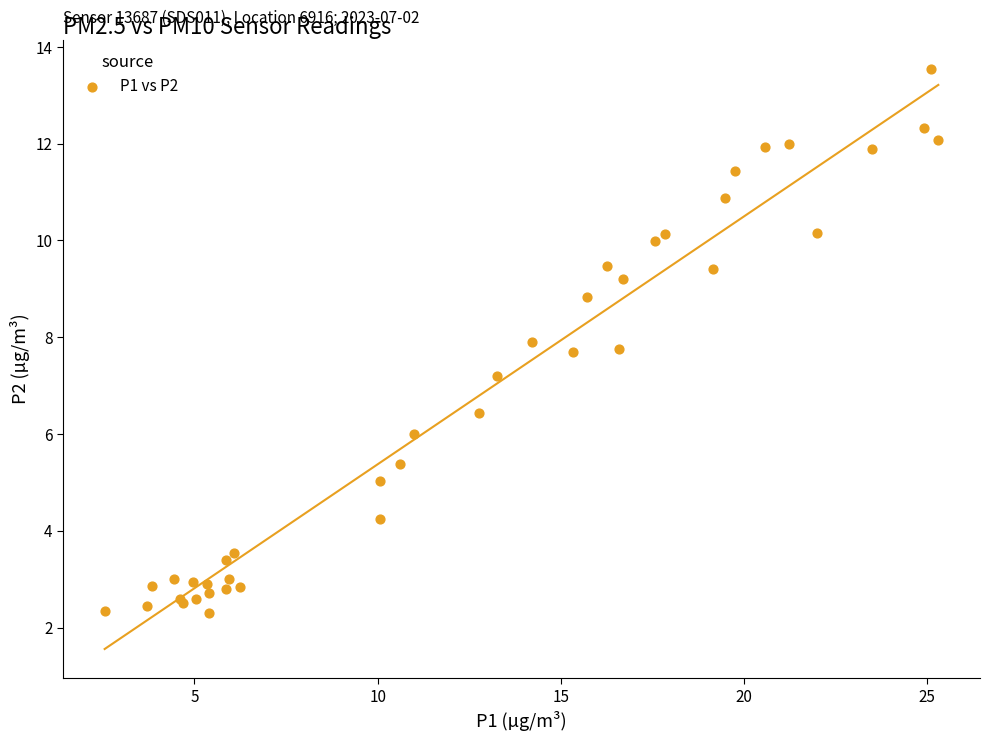

What Y value in the scatter plot is closest to 7?

7.2